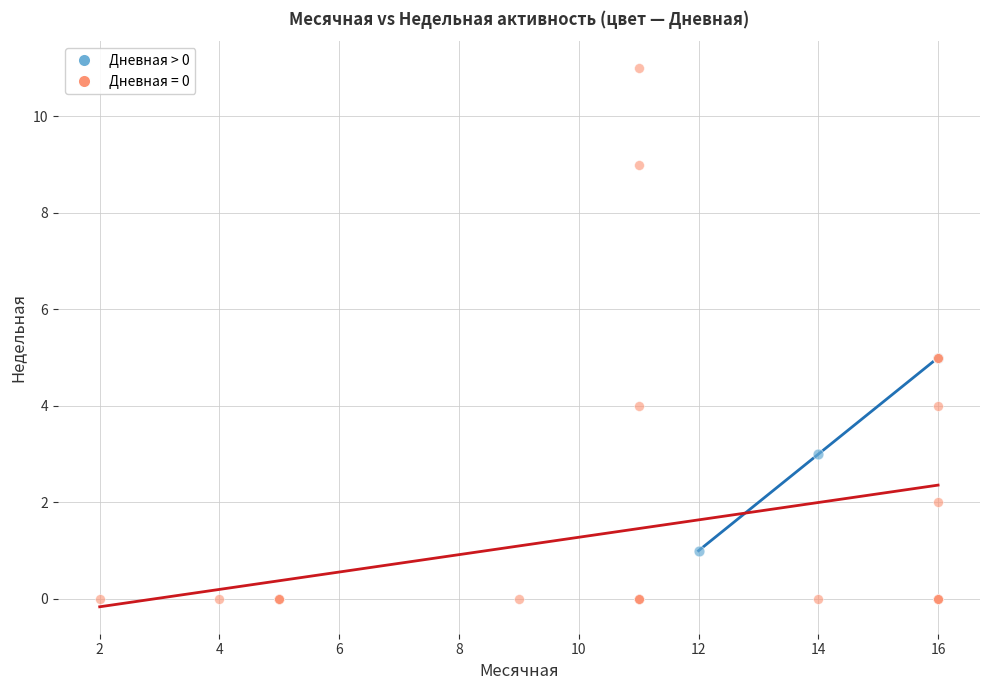

Which series reaches the minimum Y coordinate?

Дневная = 0